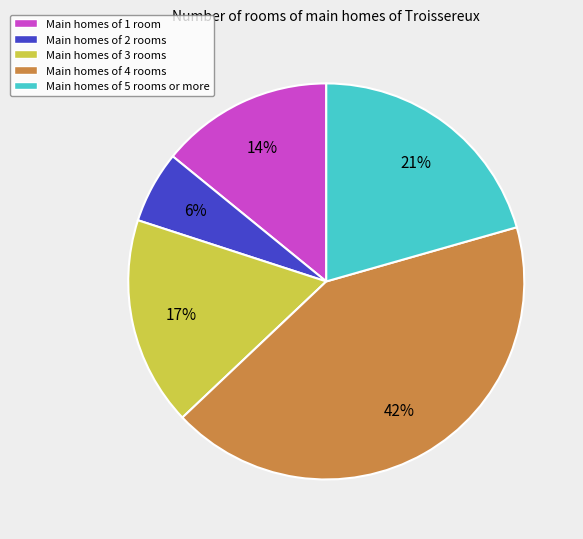

Is there a majority slice in this chart?

No